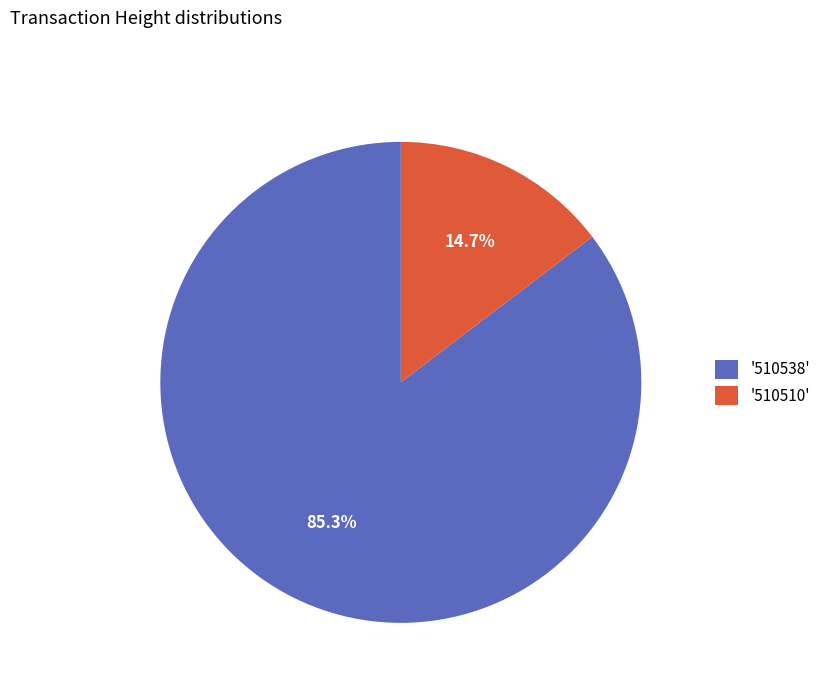

Which category has the biggest portion of the pie?

'510538'